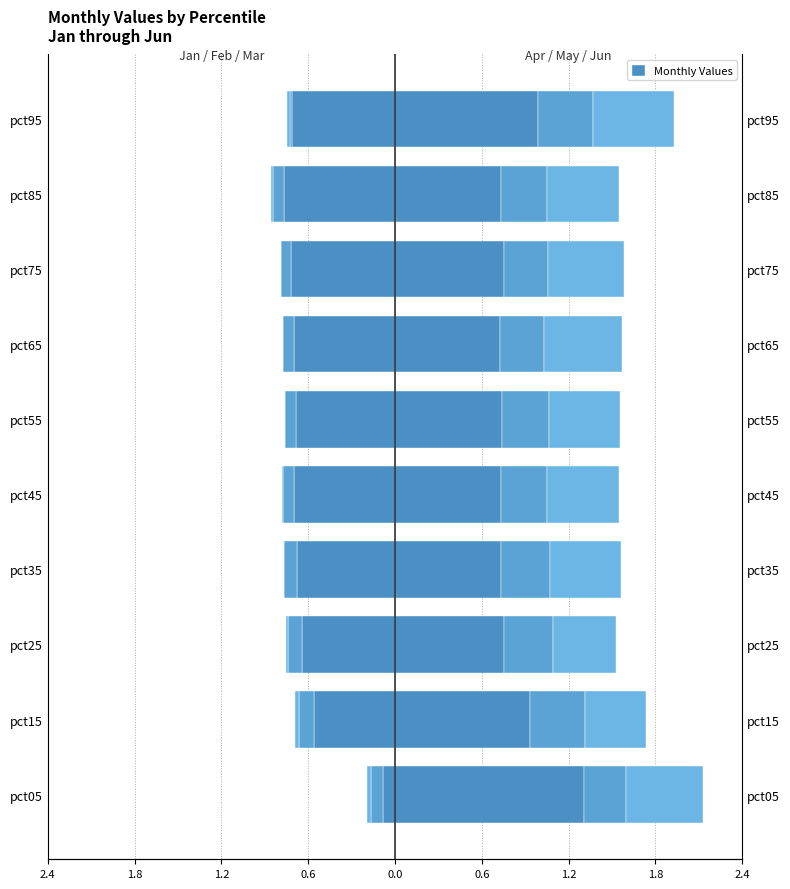

Reading left to right, list all the values displayed in this chart.

Jan: -0.1	-0.6	-0.6	-0.7	-0.7	-0.7	-0.7	-0.7	-0.8	-0.7
Feb: -0.1	-0.1	-0.1	-0.1	-0.1	-0.1	-0.1	-0.1	-0.1	-0.0
Mar: -0.0	-0.0	-0.0	-0.0	-0.0	-0.0	-0.0	-0.0	-0.0	-0.0
Apr: 1.3	0.9	0.8	0.7	0.7	0.7	0.7	0.8	0.7	1.0
May: 0.3	0.4	0.3	0.3	0.3	0.3	0.3	0.3	0.3	0.4
Jun: 0.5	0.4	0.4	0.5	0.5	0.5	0.5	0.5	0.5	0.6